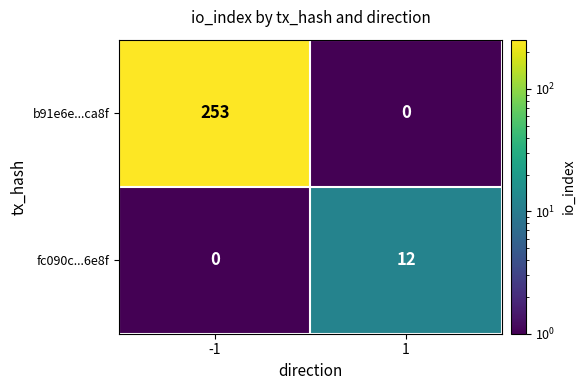

Reading left to right, extract all data points from this chart.

b91e6e...ca8f: 253	0
fc090c...6e8f: 0	12